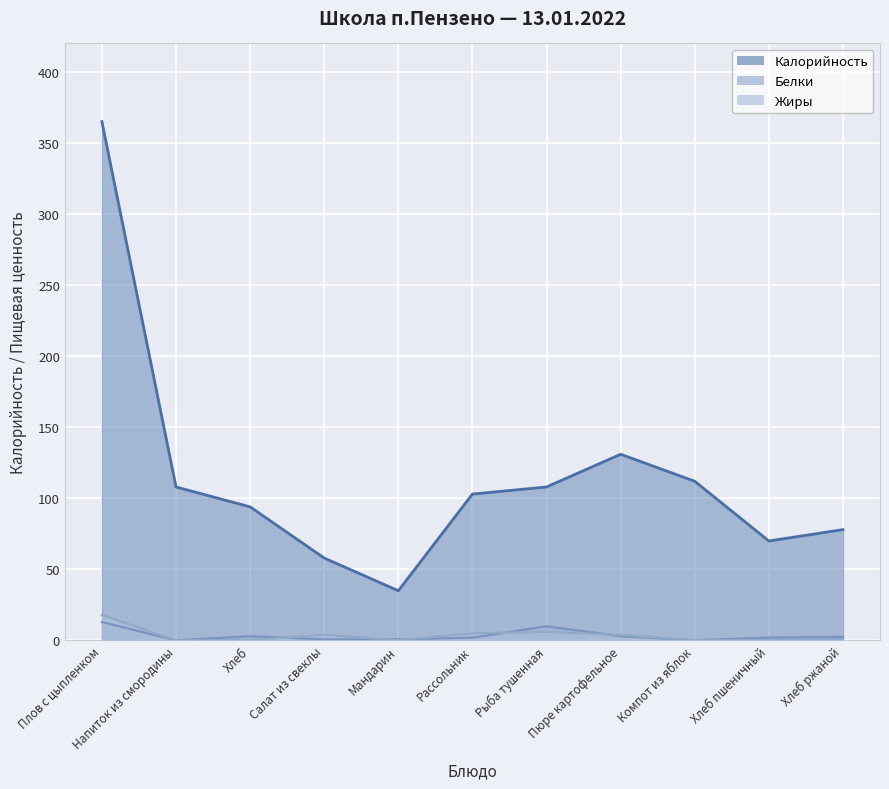

What is the value of the Белки point at the 6th from the left?

2.0